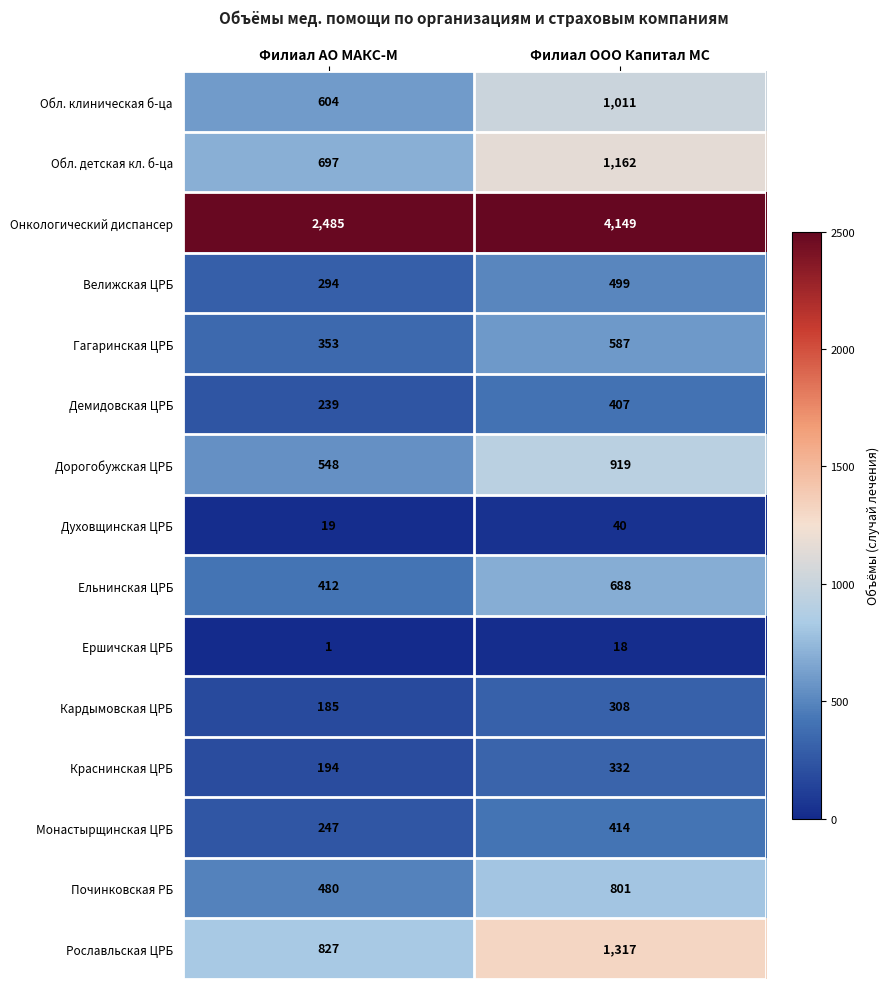

What is the sum of all Кардымовская ЦРБ values?

493